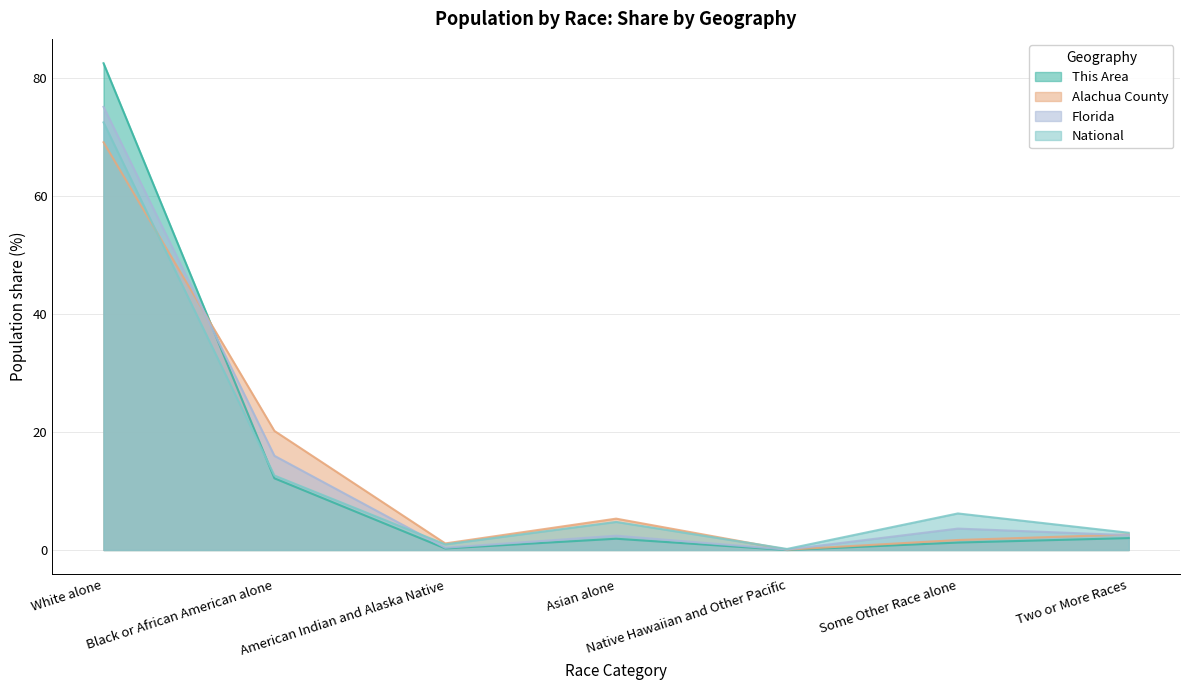

Which series has the largest total across all categories?

This Area